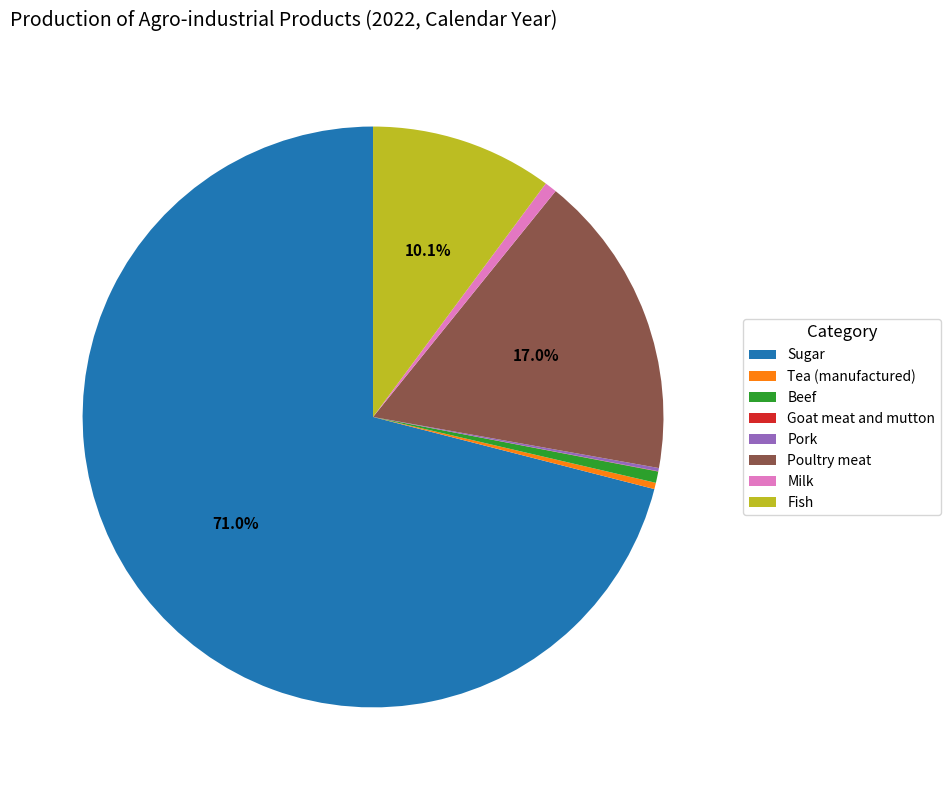

Does any single category account for the majority?

Yes